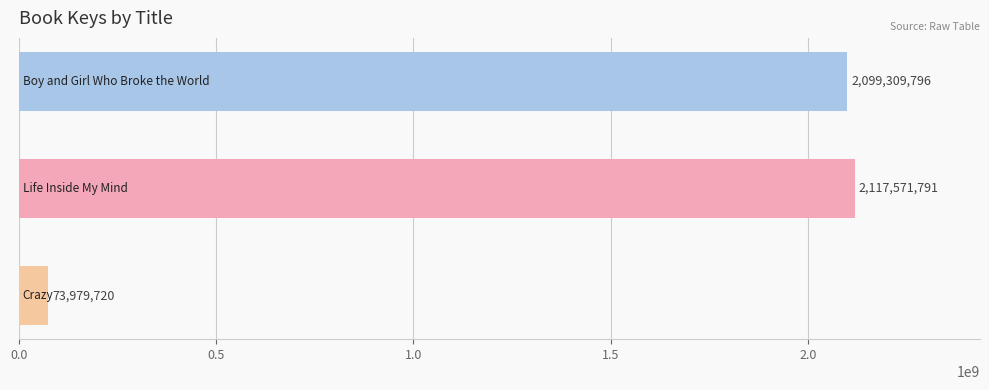

What is the smallest value displayed?

73979720